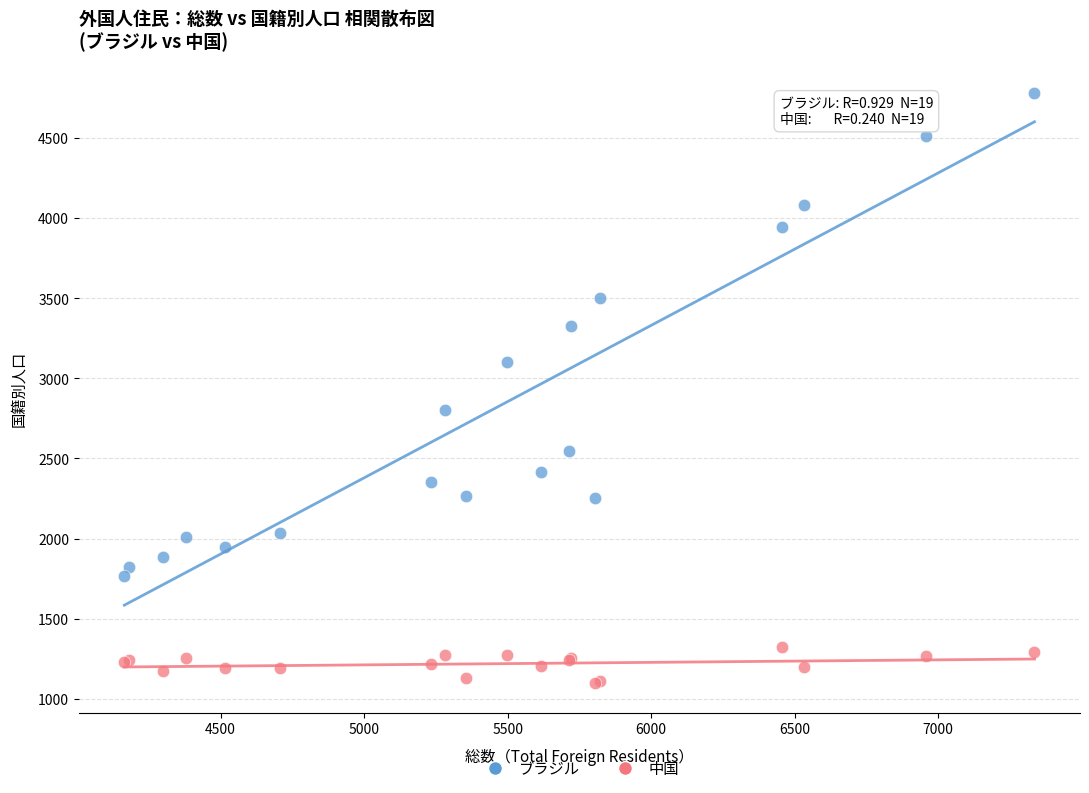

Which series reaches the maximum Y coordinate?

ブラジル